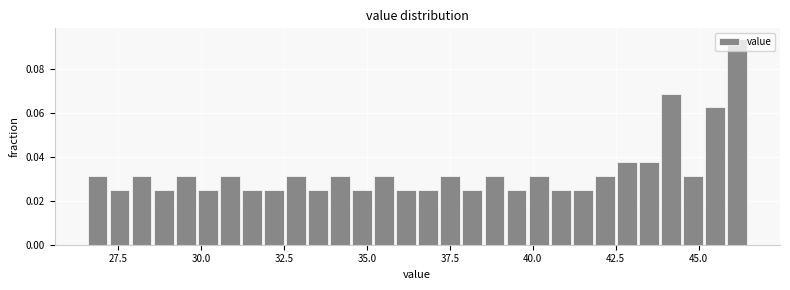

Read against the x-axis, roughly where is the centre of the tallest bar?

46.0